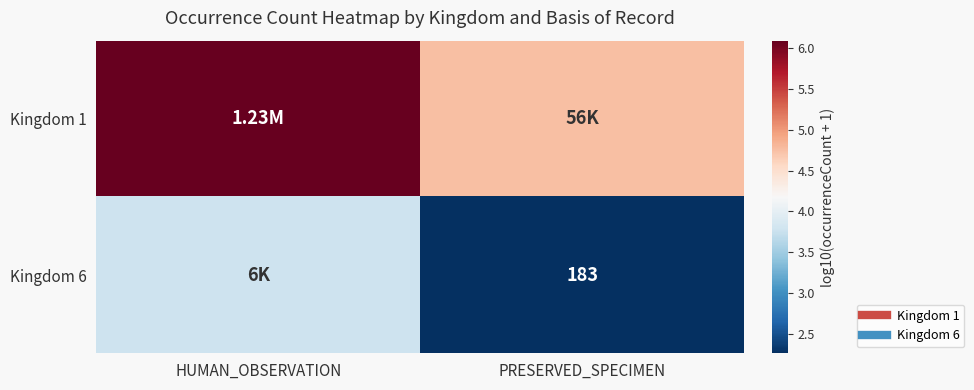

Between HUMAN_OBSERVATION and PRESERVED_SPECIMEN, which series saw the biggest shift?

Kingdom 6